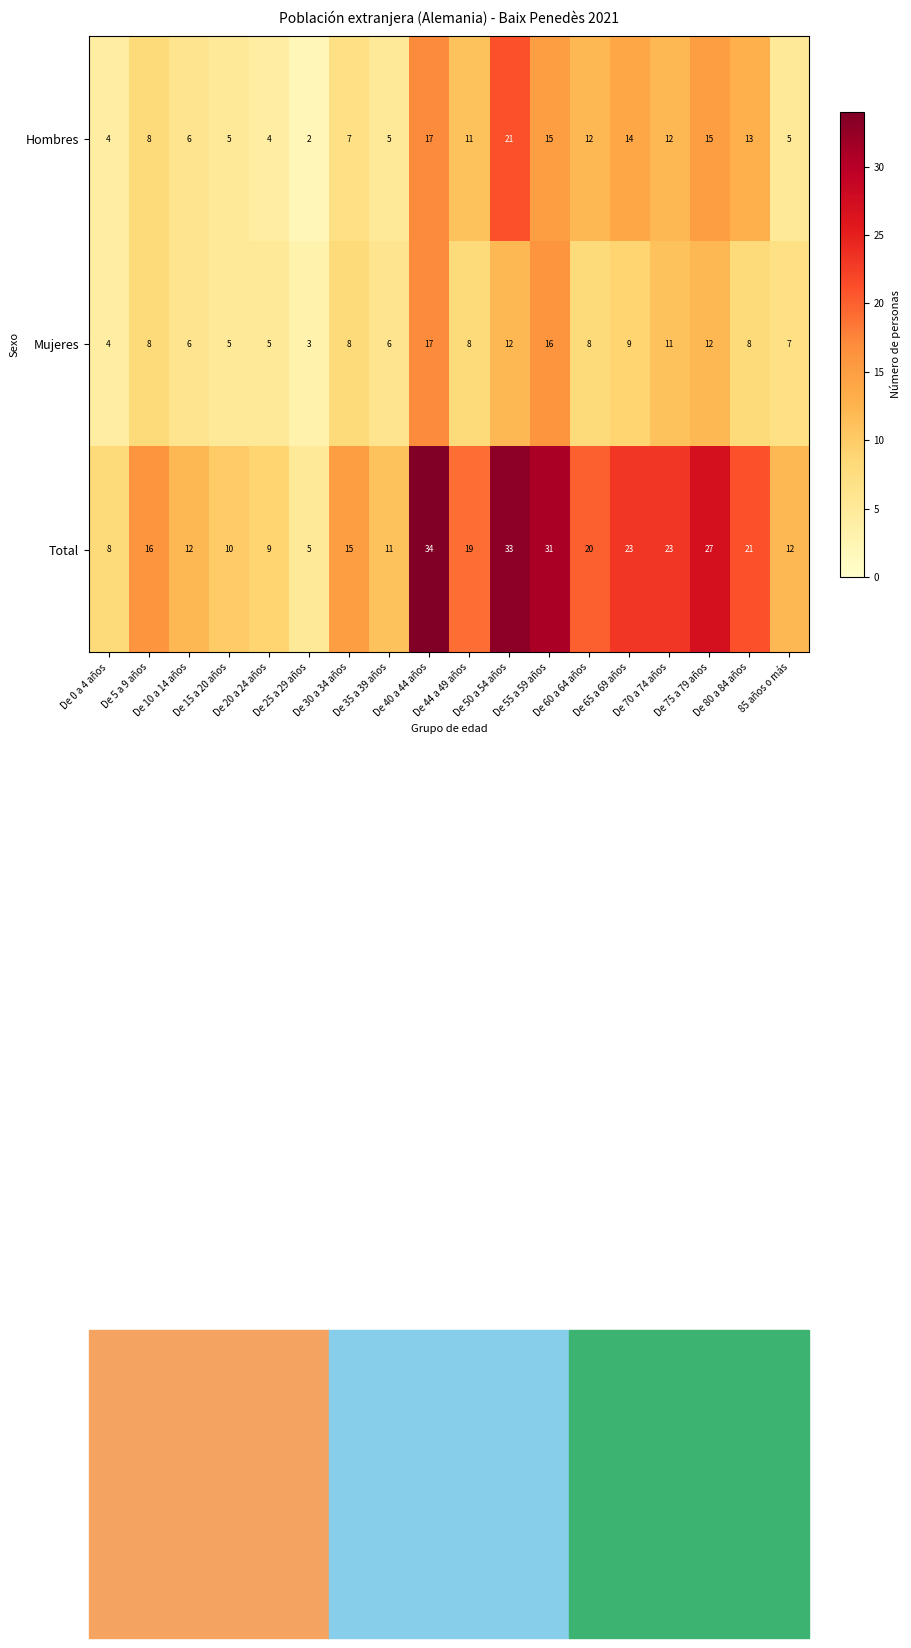

What is the approximate value of Hombres at De 5 a 9 años, to the nearest 5?

10